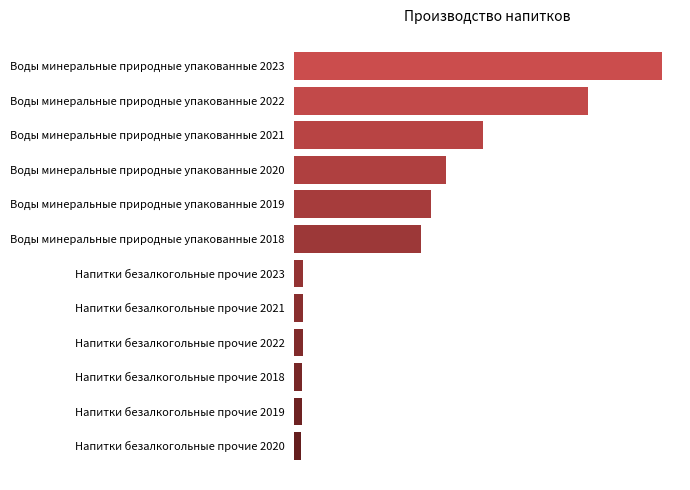

At how many categories does at least one series exceed 9033?

5